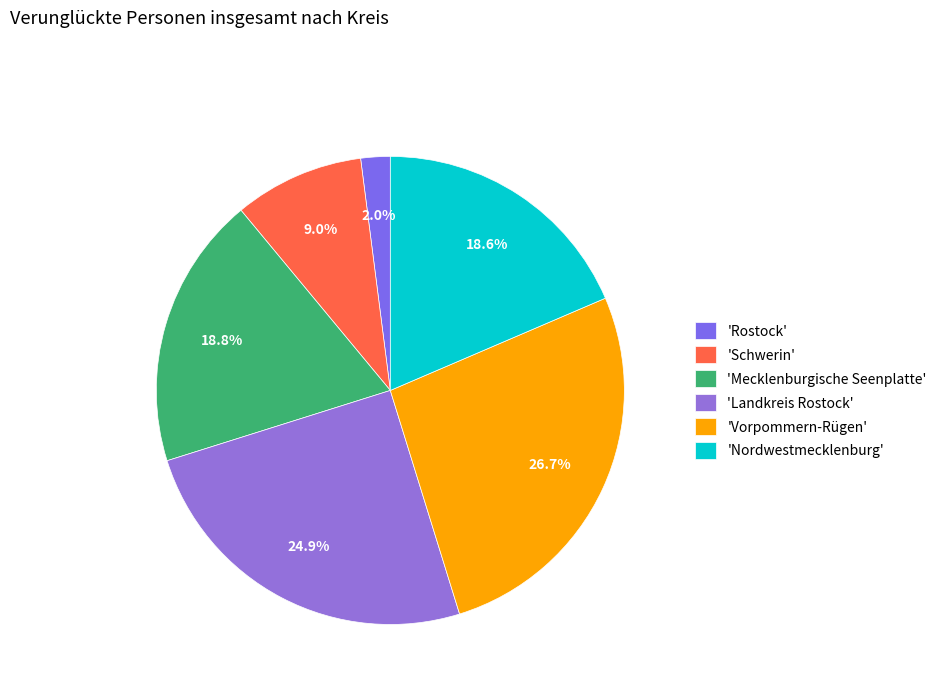

What is the smallest slice in the pie chart?

'Rostock'